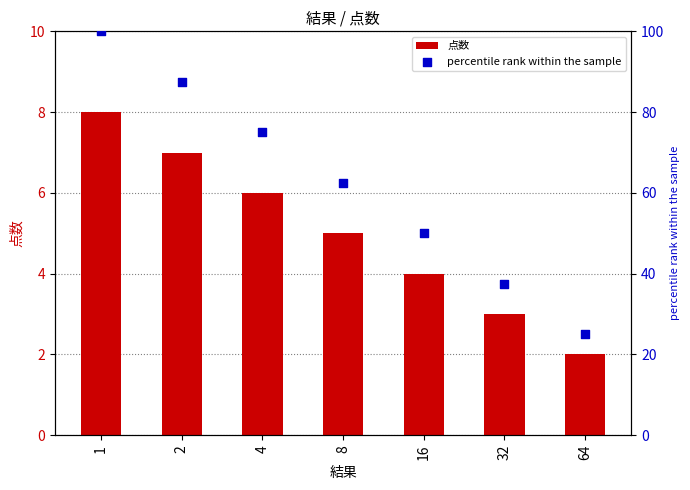

What are all the series names shown in the legend?

点数, percentile rank within the sample